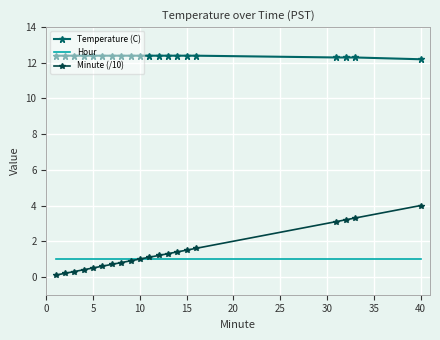

Which series has the largest range (max minus min)?

Minute (/10)